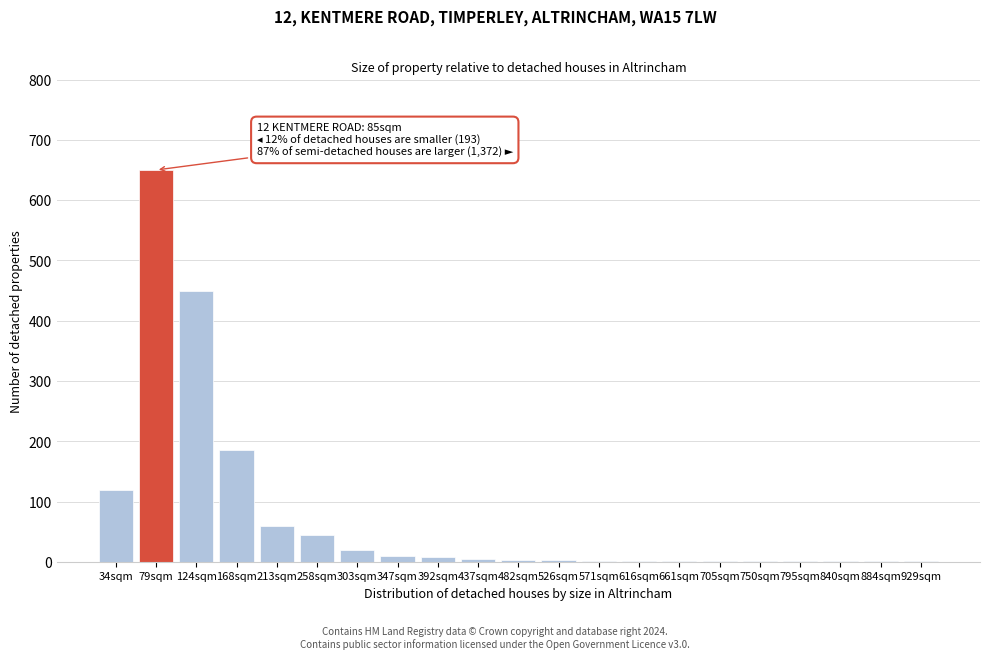

True or false: the data shows 1 at 750sqm.

True